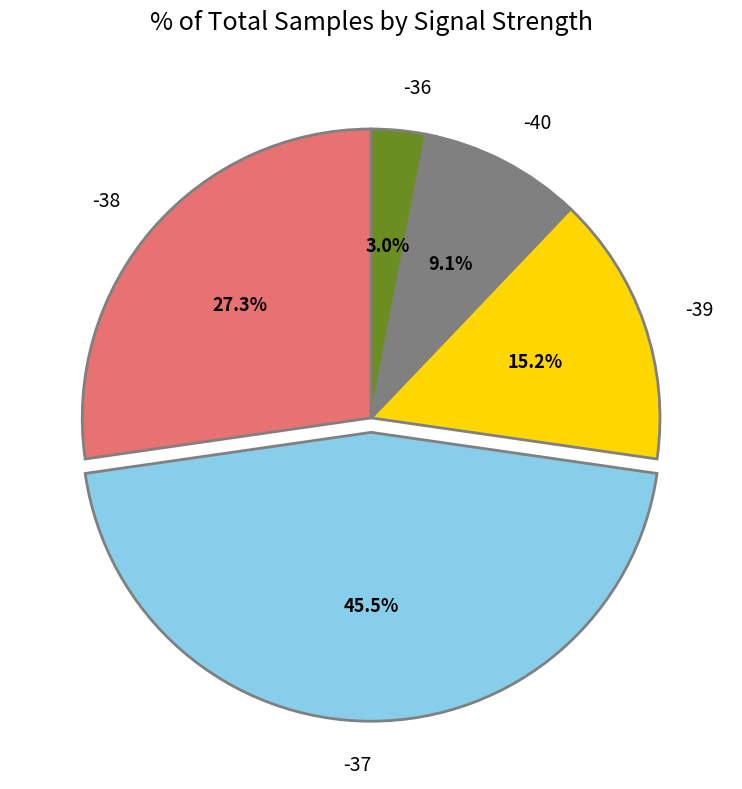

What is the smallest slice in the pie chart?

-36